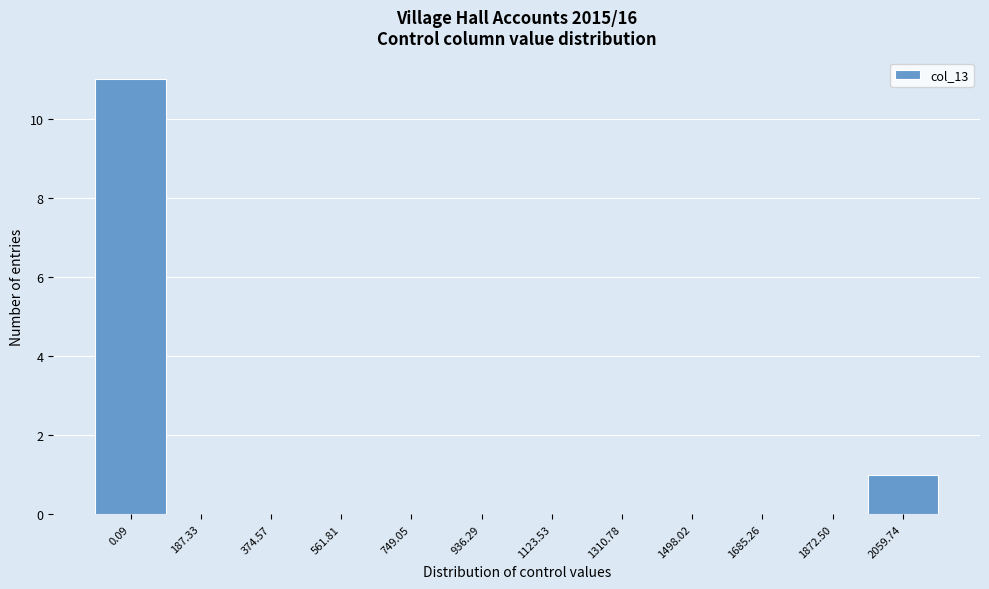

Reading left to right, extract all data points from this chart.

0.09=11	187.33=0	374.57=0	561.81=0	749.05=0	936.29=0	1123.53=0	1310.78=0	1498.02=0	1685.26=0	1872.50=0	2059.74=1